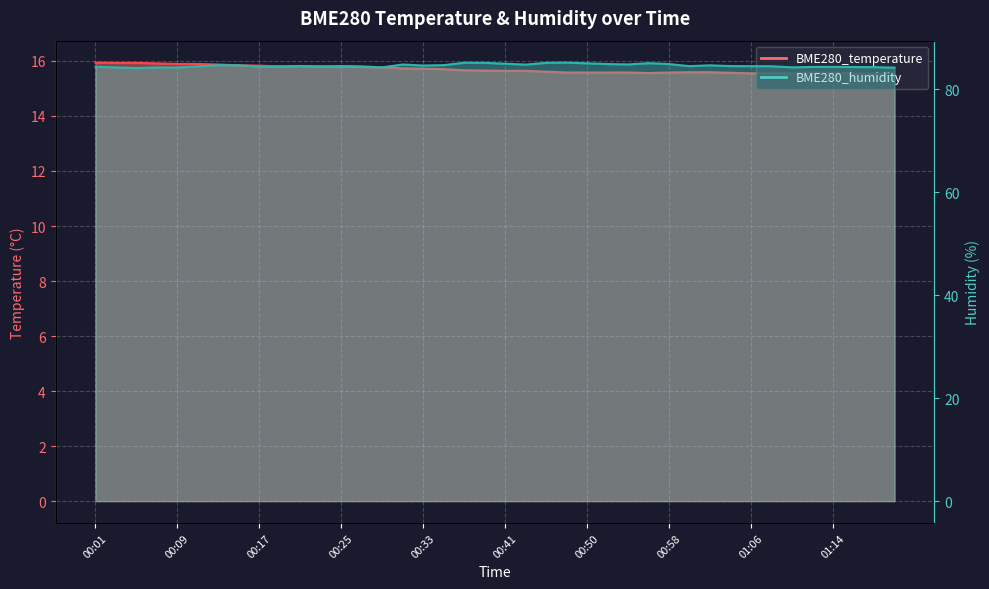

Reading left to right, list all the values displayed in this chart.

BME280_temperature: 15.9	15.9	15.9	15.9	15.9	15.9	15.9	15.8	15.8	15.8	15.8	15.8	15.8	15.8	15.8	15.7	15.7	15.7	15.7	15.7	15.6	15.6	15.6	15.6	15.6	15.6	15.6	15.6	15.6	15.6	15.6	15.6	15.6	15.6	15.6	15.6	15.6	15.5	15.5	15.5
BME280_humidity: 84.4	84.3	84.2	84.3	84.3	84.5	84.7	84.7	84.4	84.5	84.6	84.4	84.5	84.5	84.3	84.8	84.7	84.7	85.2	85.2	85.0	84.8	85.2	85.2	85.1	84.9	84.9	85.1	84.9	84.5	84.7	84.5	84.5	84.5	84.3	84.4	84.4	84.4	84.3	84.2